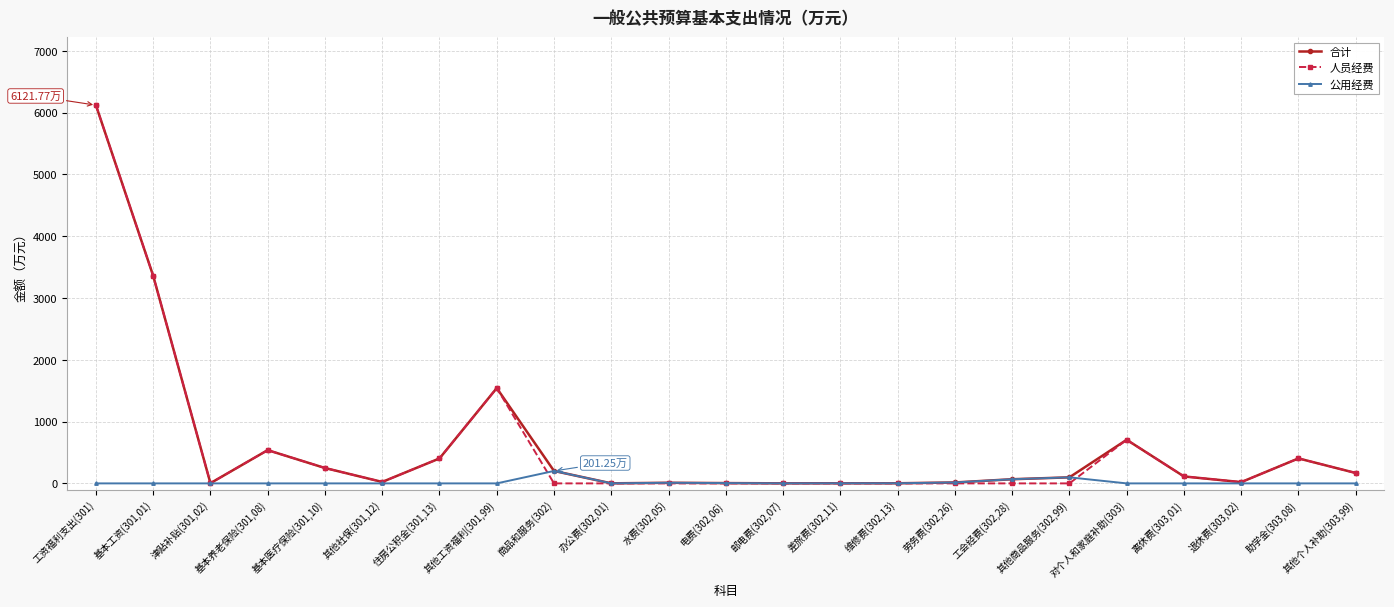

At which label is 人员经费 closest to 3060?

基本工资(301,01)